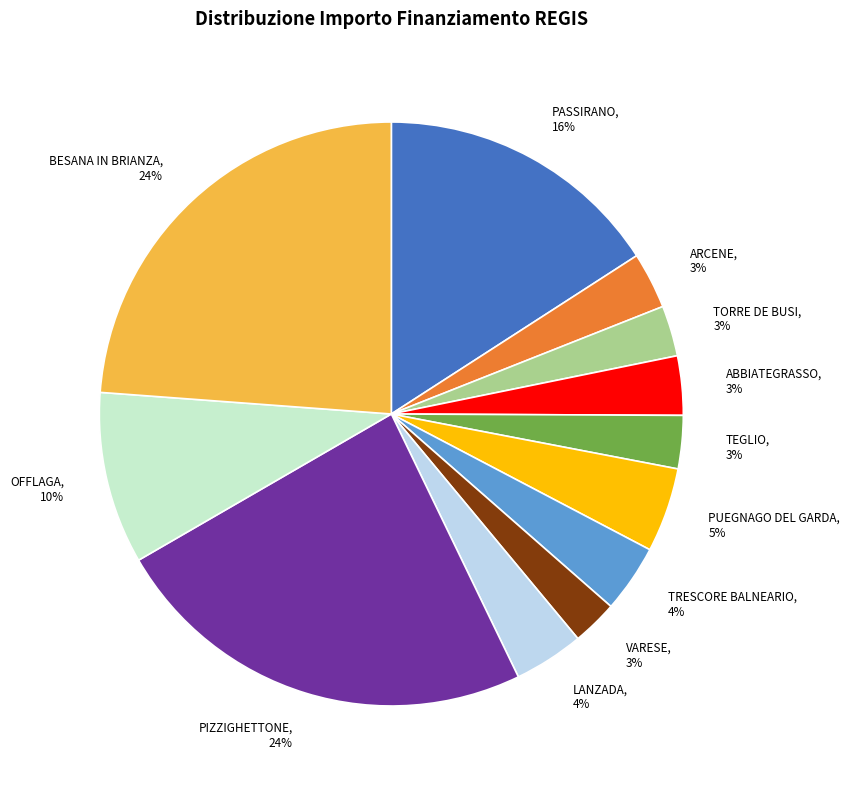

To the nearest percent, what is the difference between the largest and smallest slice percentages?

21%